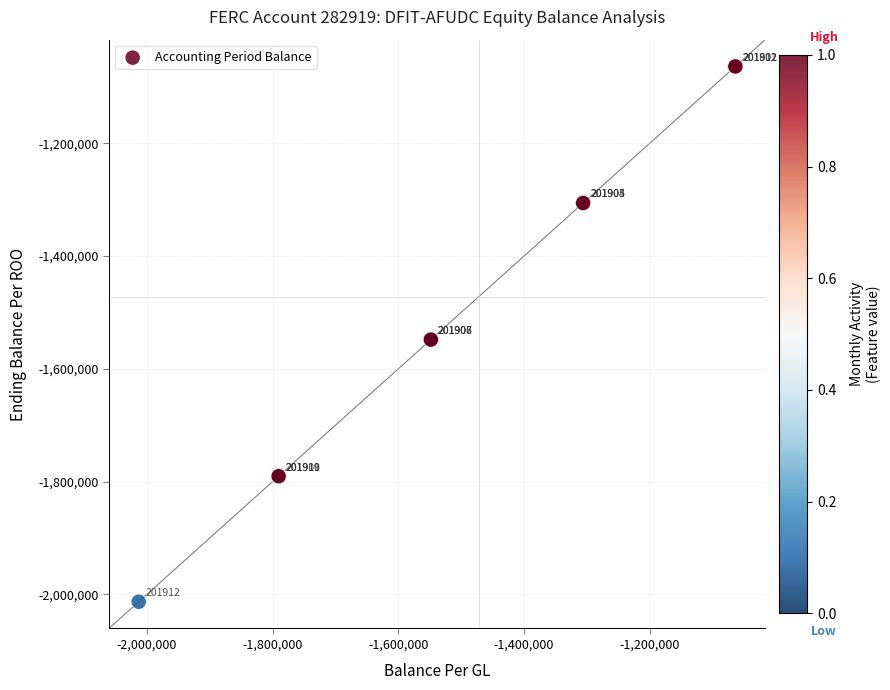

What Y value in the scatter plot is closest to -1538480?

-1548308